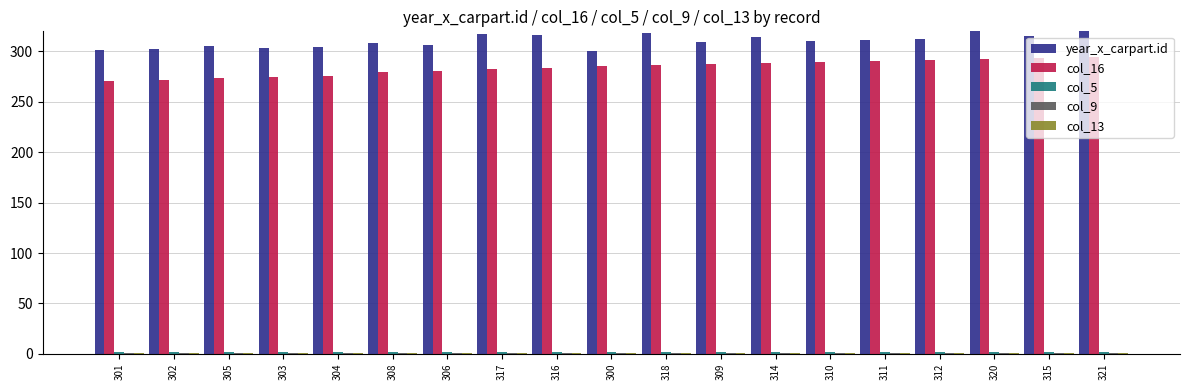

Which series changed the most between 302 and 312?

col_16